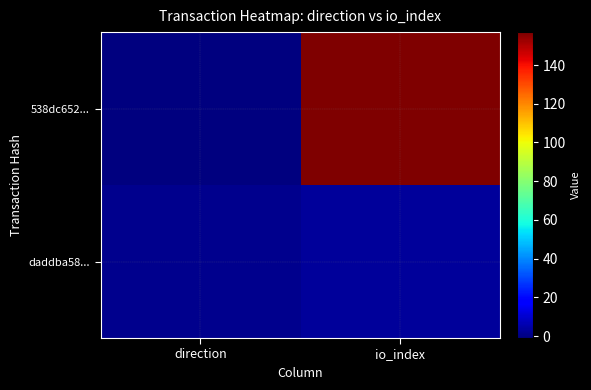

Reading left to right, list all the values displayed in this chart.

538dc652...: direction=-1	io_index=157
daddba58...: direction=1	io_index=3